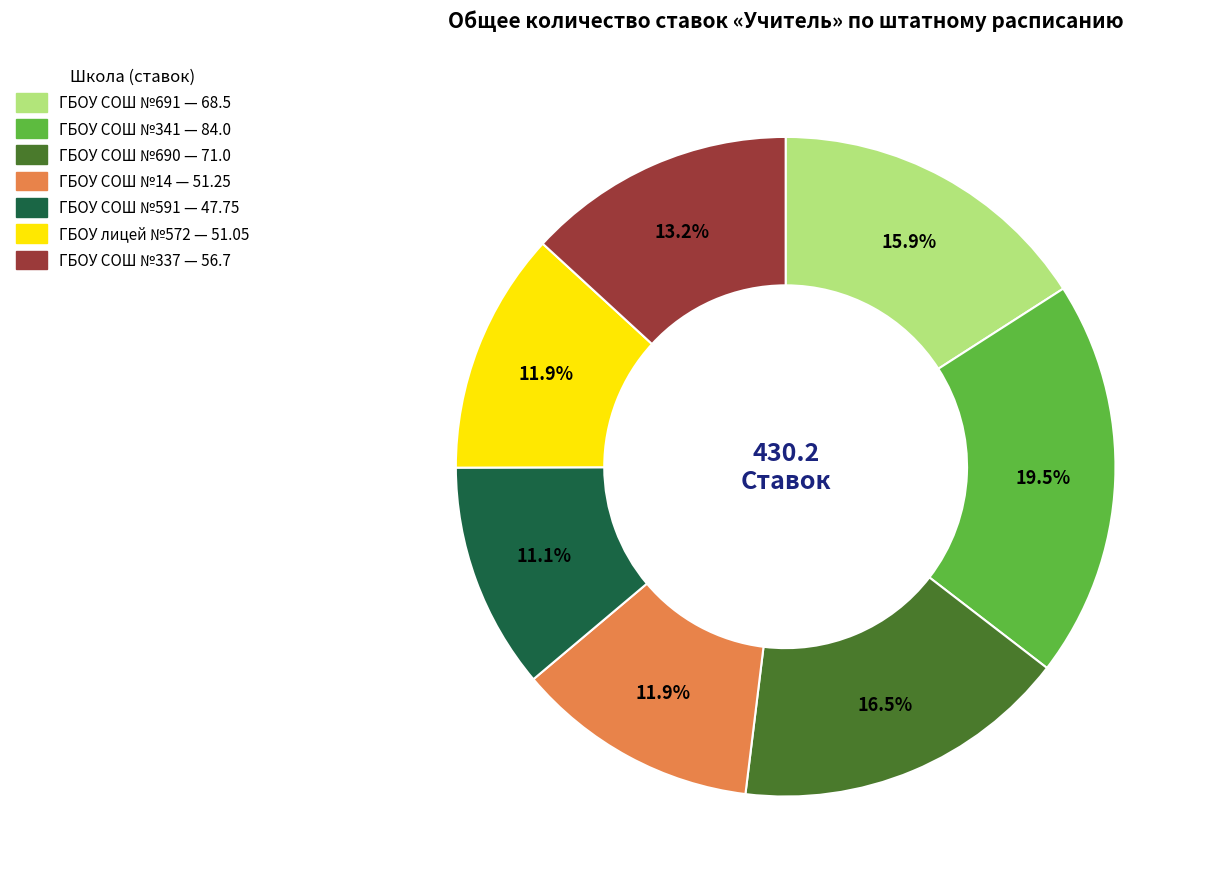

Does ГБОУ лицей №572 account for over 50% of the chart?

No